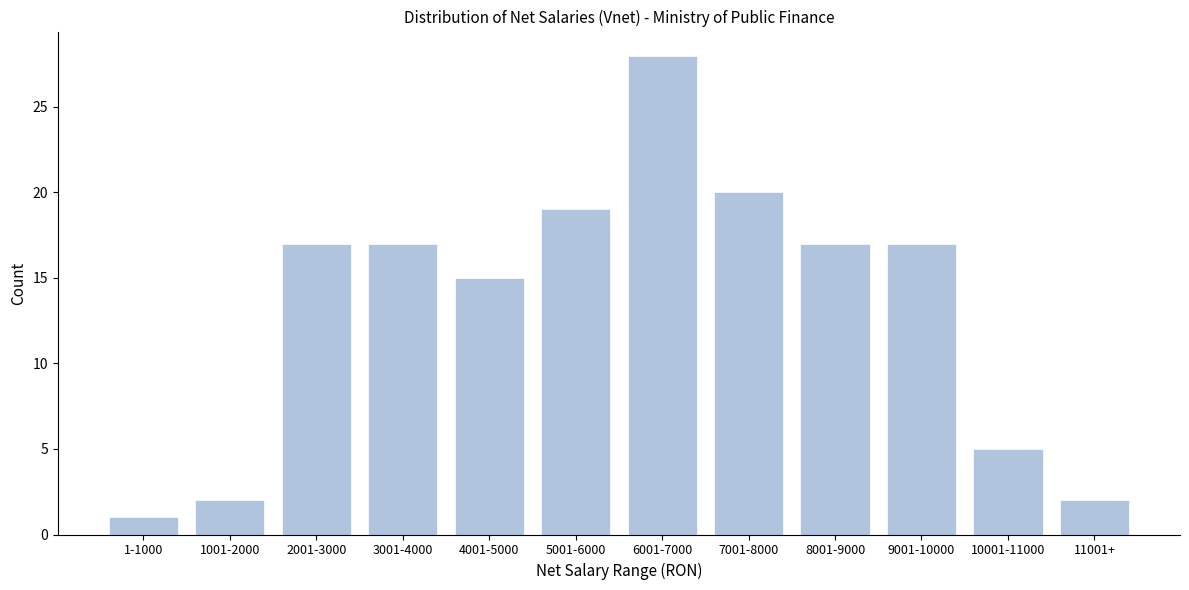

Reading left to right, transcribe all the data shown in this chart.

1	2	17	17	15	19	28	20	17	17	5	2